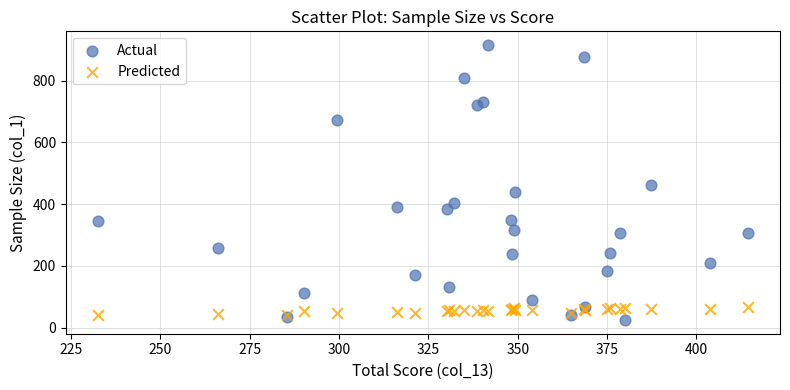

Which series contains the highest Y value?

Actual